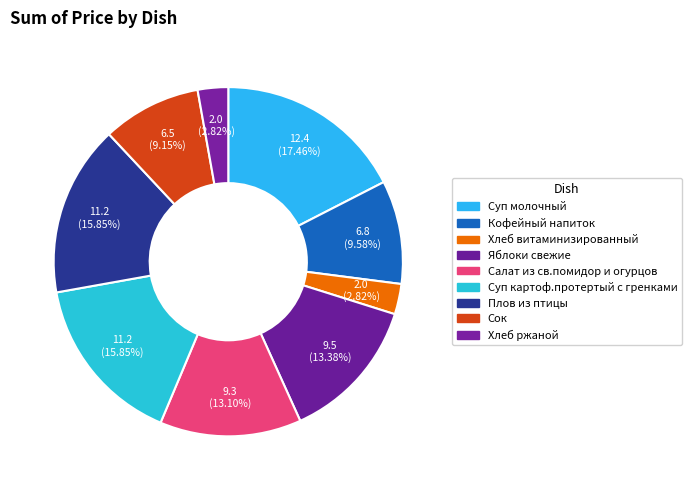

To the nearest percent, what is the difference between the largest and smallest slice percentages?

15%